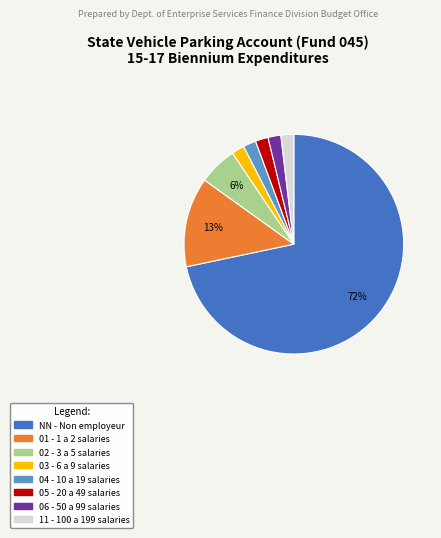

Is the sum of 04 and 11 greater than half?

No